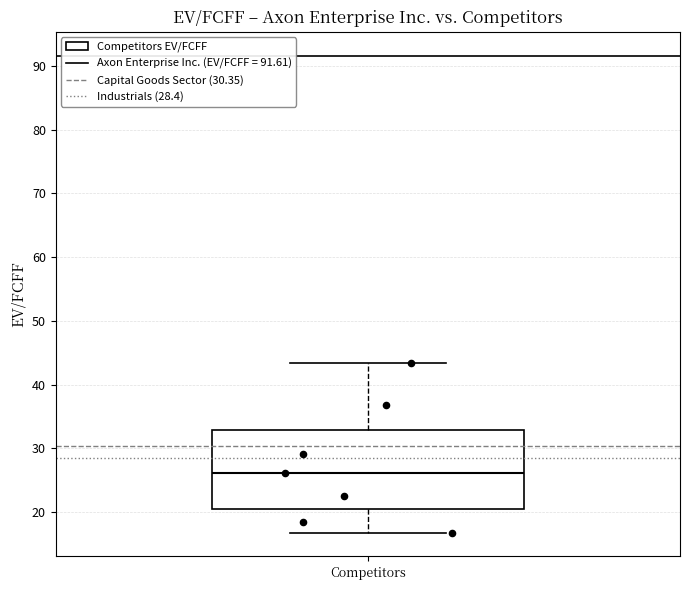

Read this box plot against the y-axis: the position of the median line, the range covered by the box, and the ends of both whiskers. The values are not printed on the chart, so give them approximately, as read against the axis.

median 26, box 20 to 33, whiskers 17 to 43